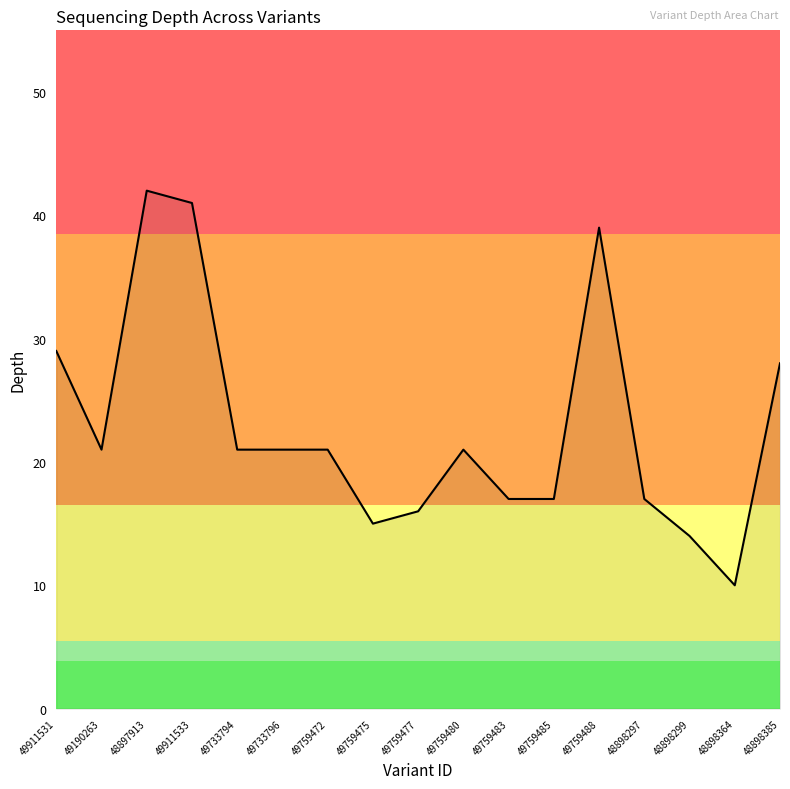

Is it true that the value at 49759480 is 30?

False